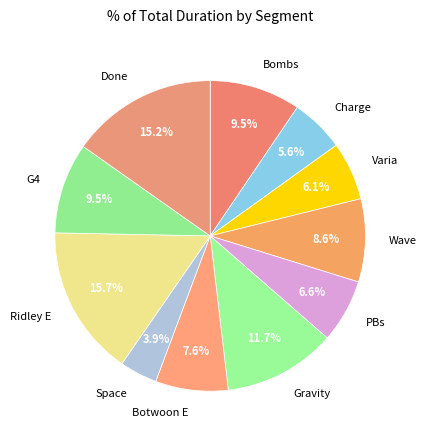

To the nearest percent, what percentage of the pie is Botwoon E?

8%